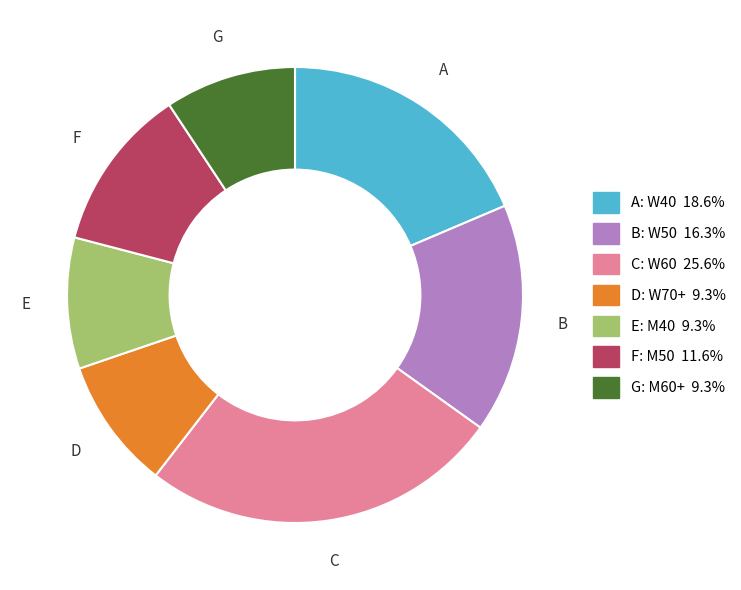

Approximately how many times larger is the value at C: W60 25.6% compared to E: M40 9.3%?

2.7